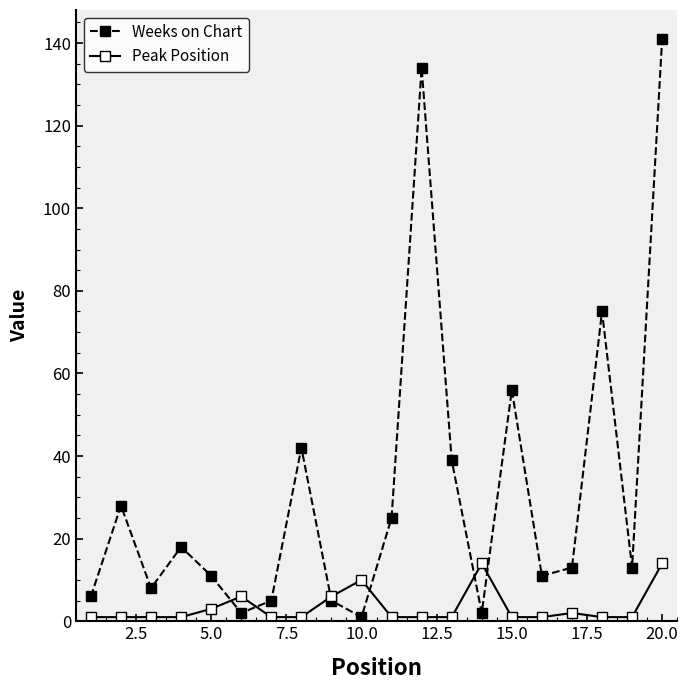

True or false: Peak Position has more than 1 points higher than both neighbors.

True